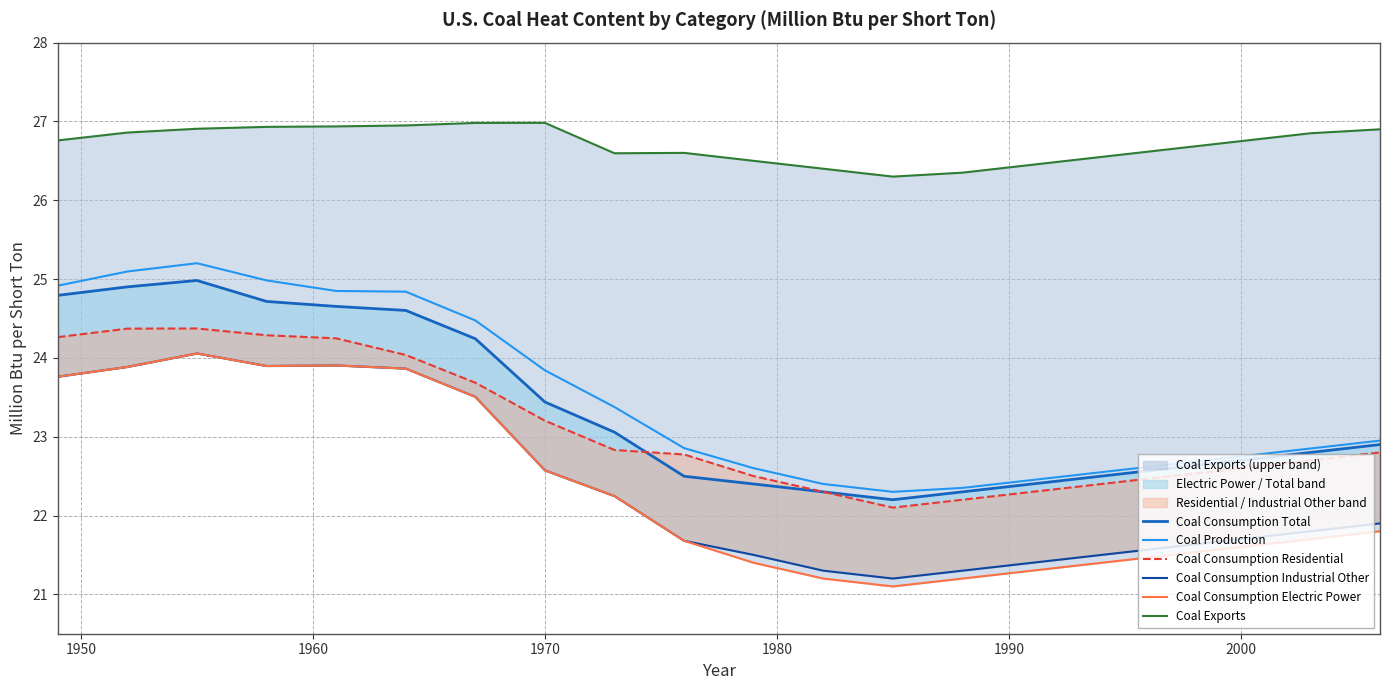

Is it true that Coal Production equals 23.8 at 1970?

True